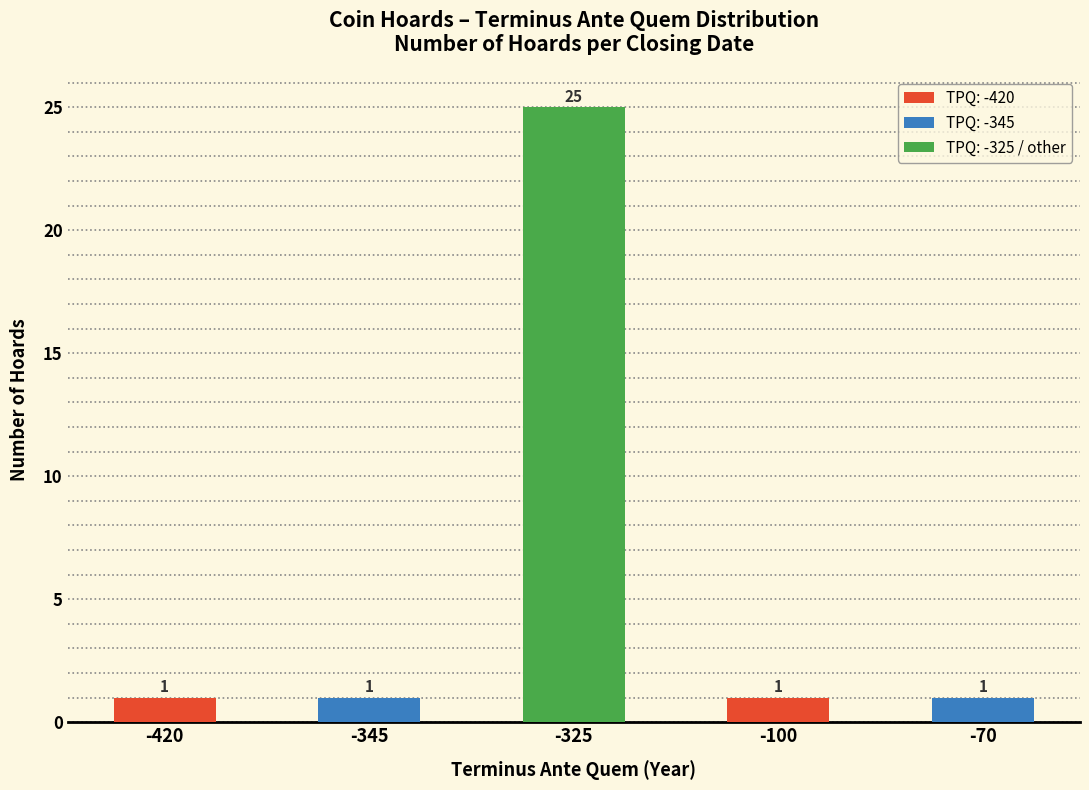

How many bars are there in total?

5